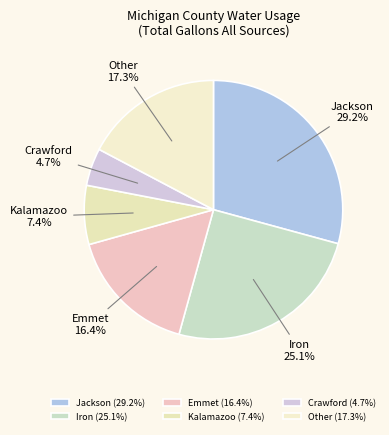

How many segments does this pie chart have?

6